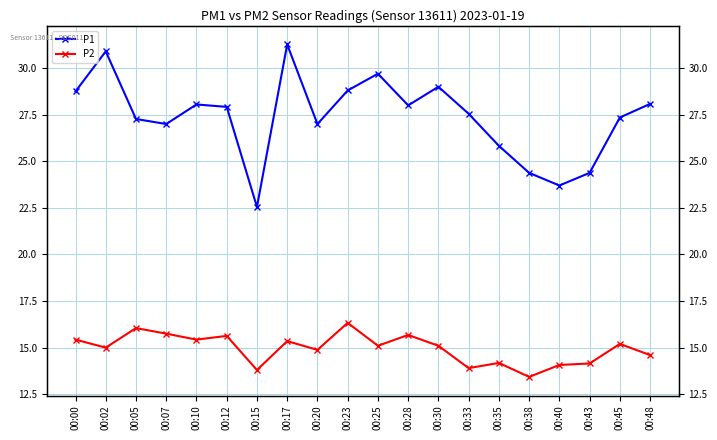

Which label corresponds to the smallest value in the chart?

00:38